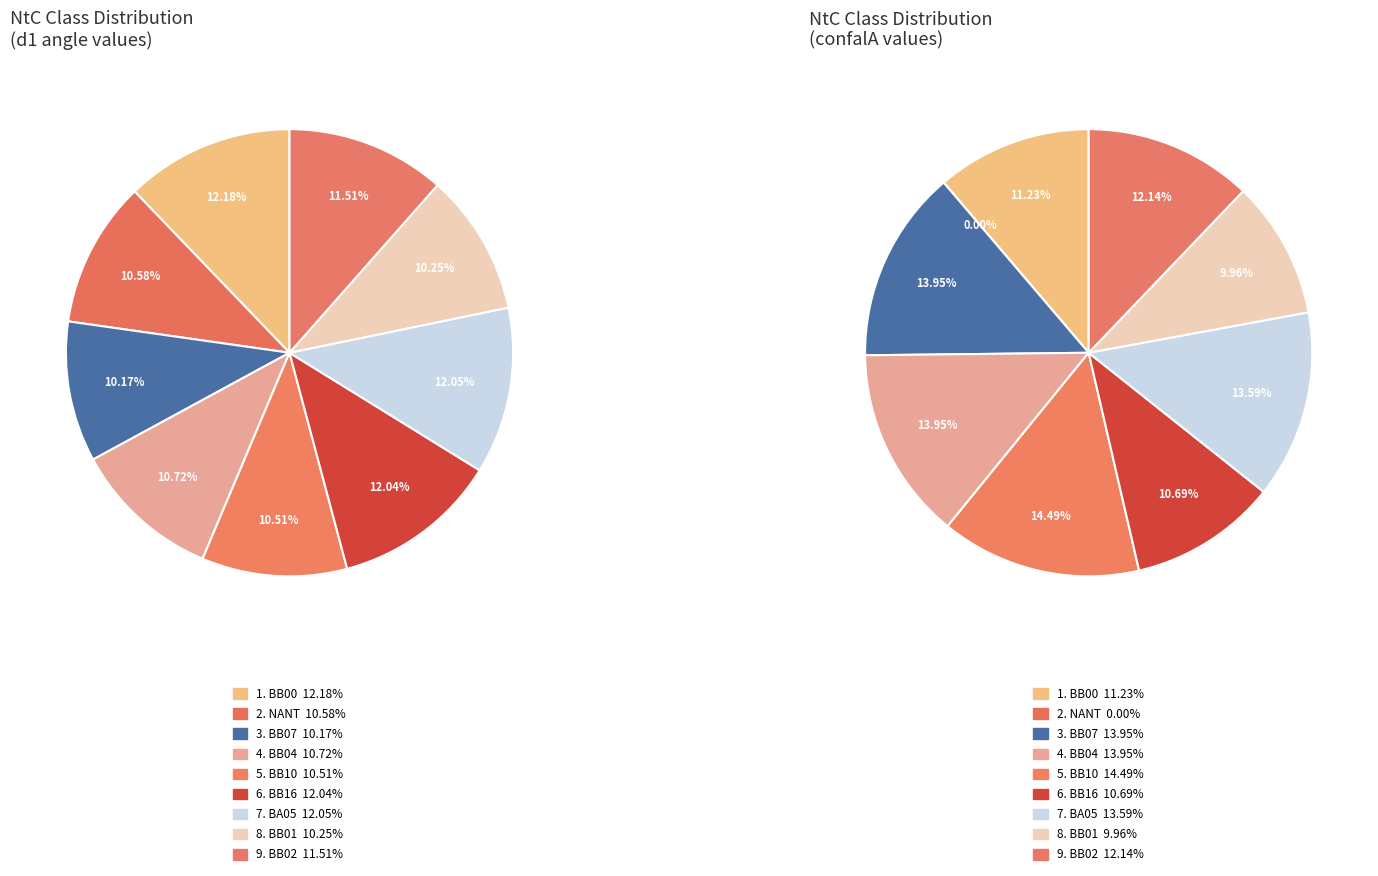

Which category has the biggest portion of the pie?

BB00